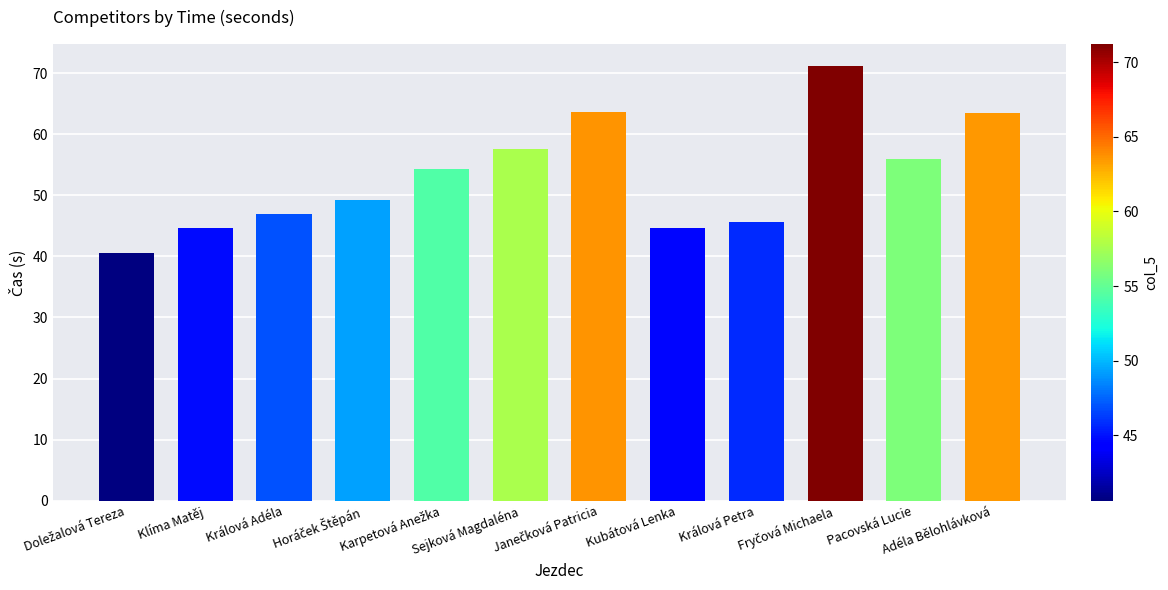

The chart shows a value of 46.9 at Králová Adéla. True or false?

True